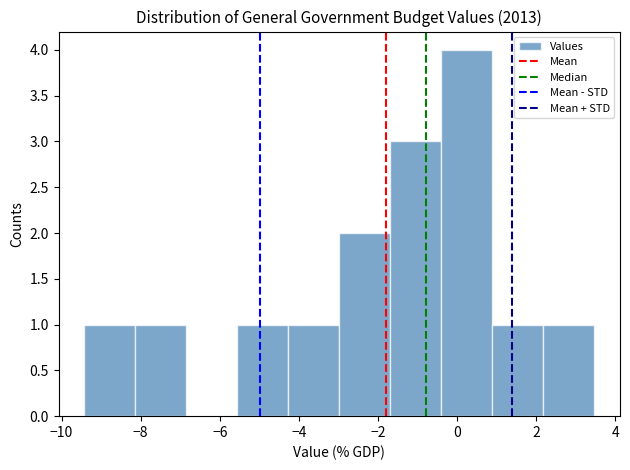

Which range on the x-axis has the tallest bar?

-0.4 to 0.8